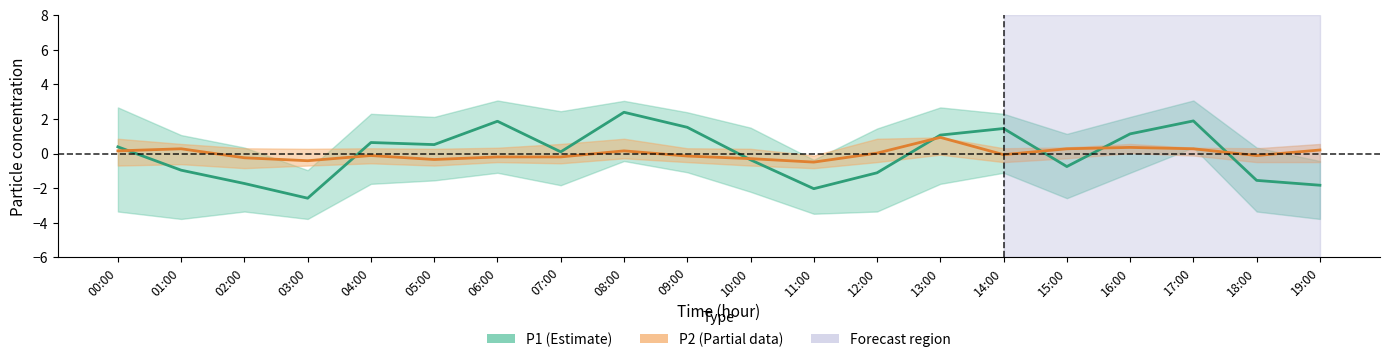

Which series ends up on top after the final intersection of P2 (Partial) and P1 (Estimate)?

P2 (Partial)